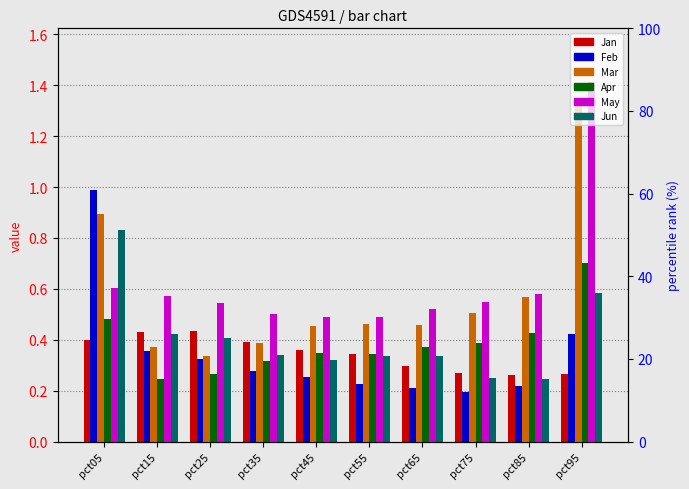

How many bars are there in each group?

6